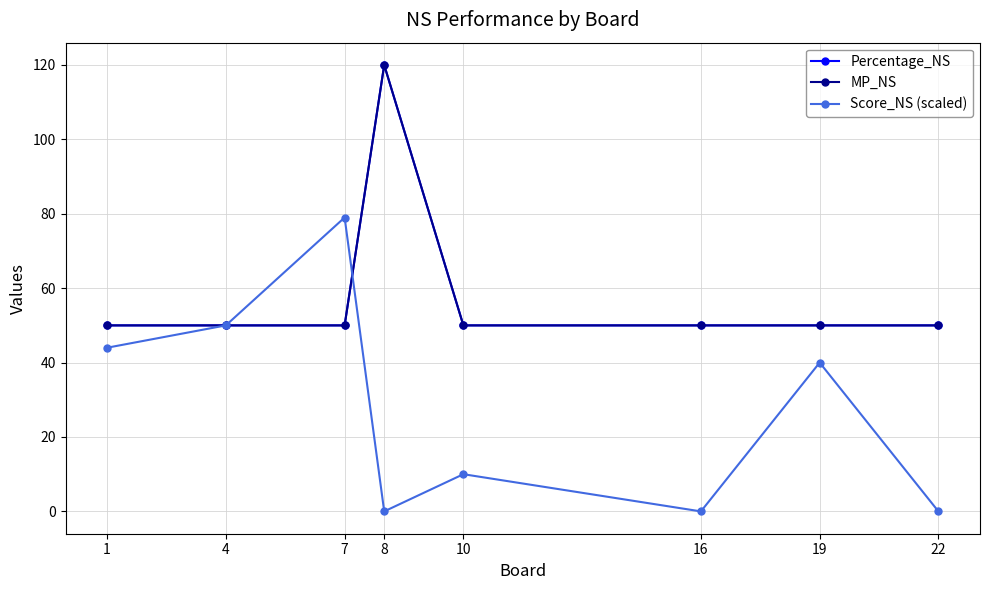

True or false: Score_NS (scaled) and MP_NS intersect in this chart.

True